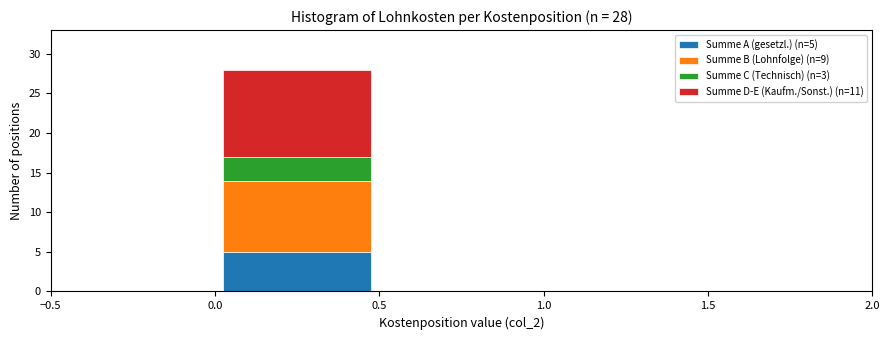

Which range on the x-axis has the tallest stacked bar (by total height)?

0.0 to 0.5